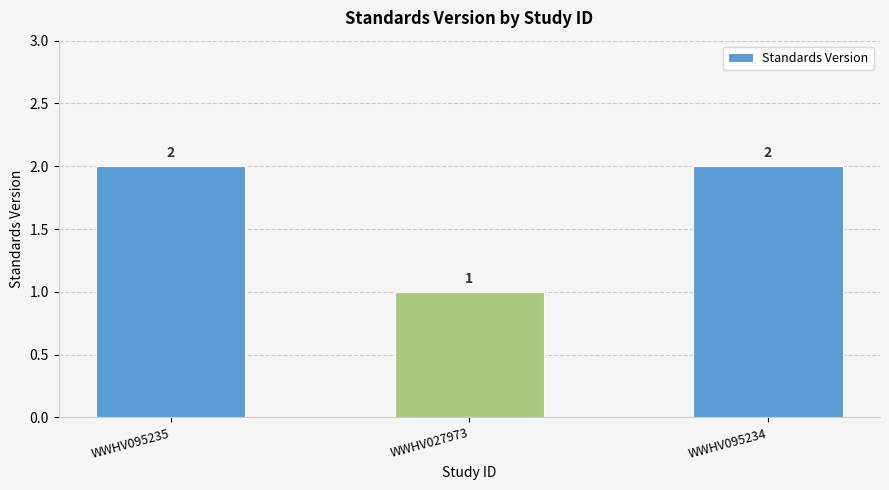

What is the difference between the values at WWHV027973 and WWHV095235?

1